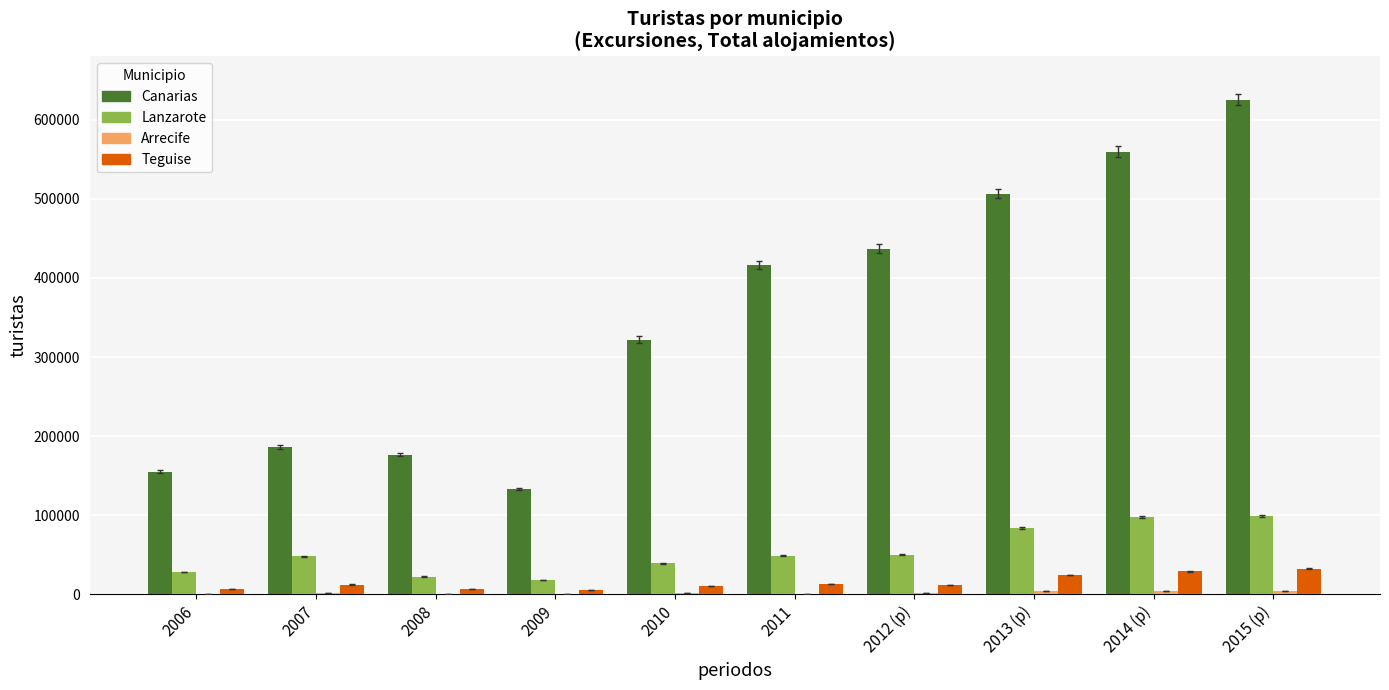

What is the approximate value of Canarias at 2007, to the nearest 100?

186200